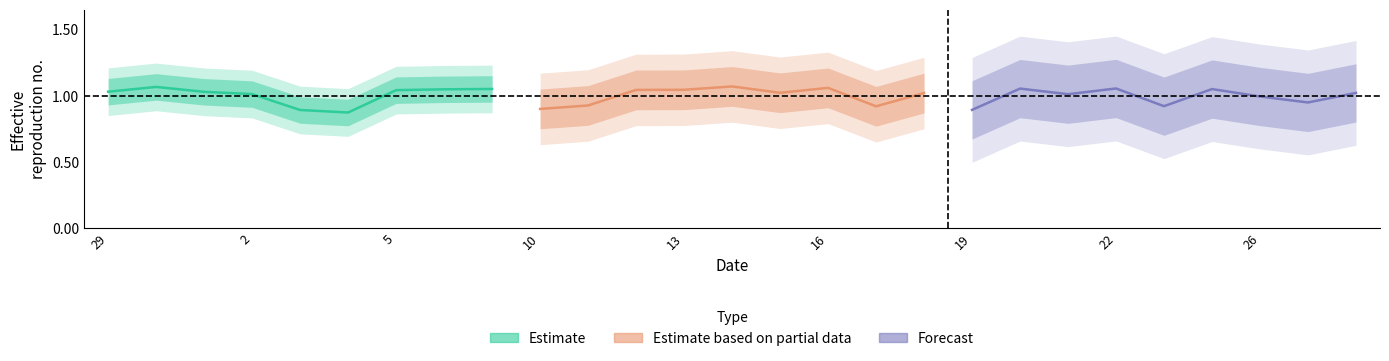

Rank the series by their maximum value, from highest to lowest.

Estimate based on partial data, Estimate, Forecast